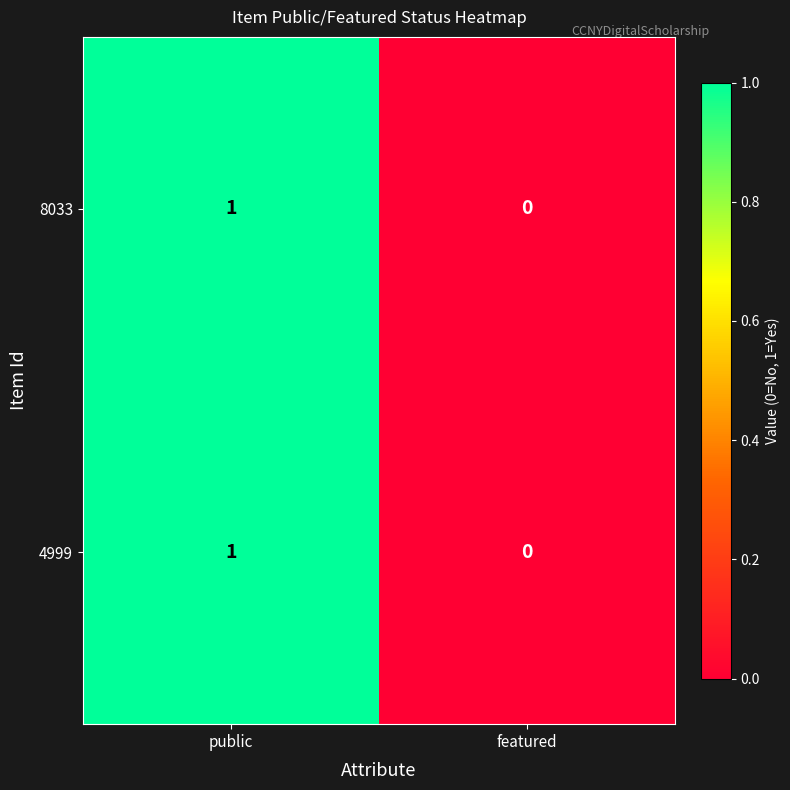

List the labels in order of 8033 value, largest first.

public, featured